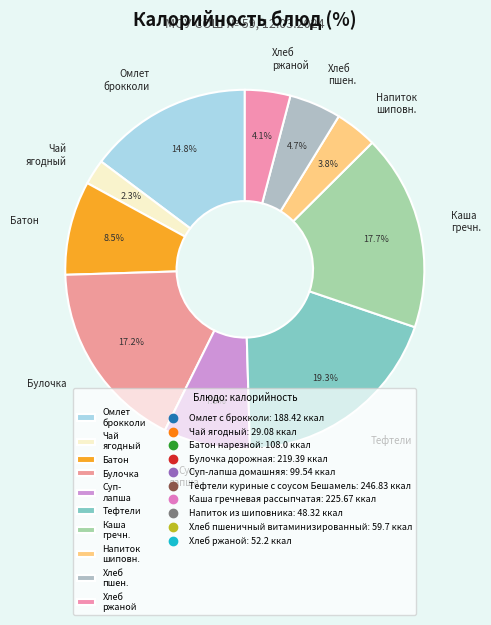

What percentage is the Хлеб ржаной slice, to the nearest percent?

4%